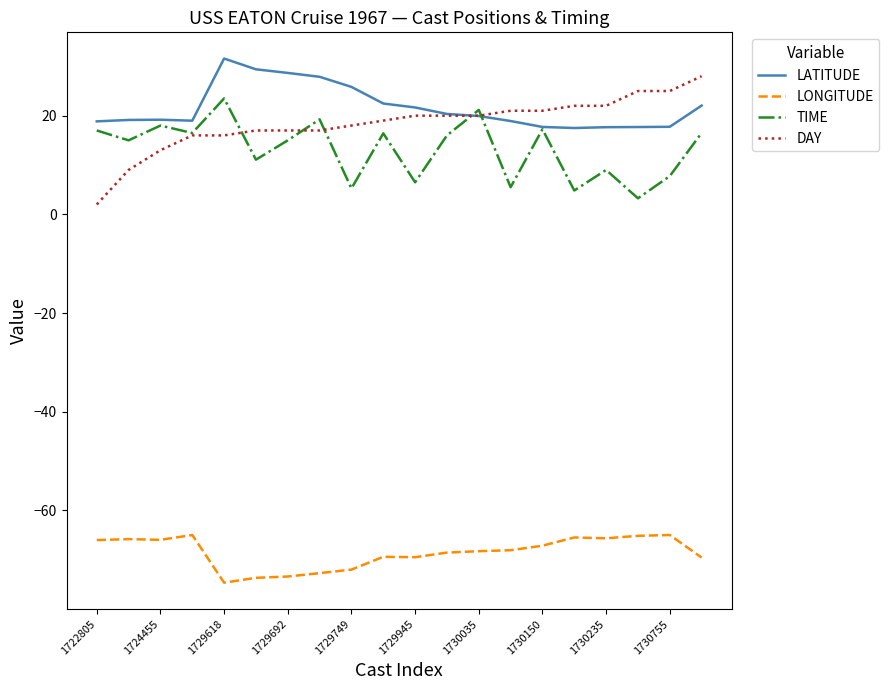

What is the maximum value shown in the chart?

31.6